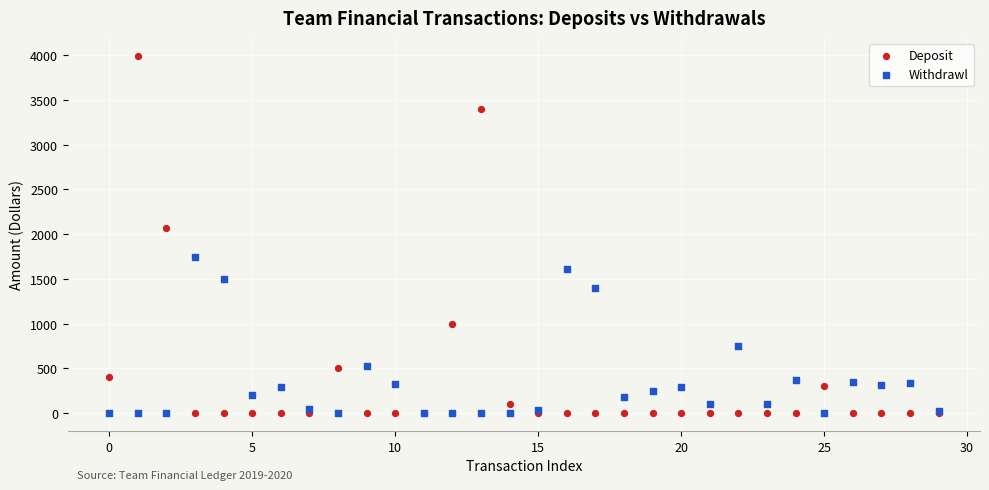

Which series has the widest spread of Y values?

Deposit